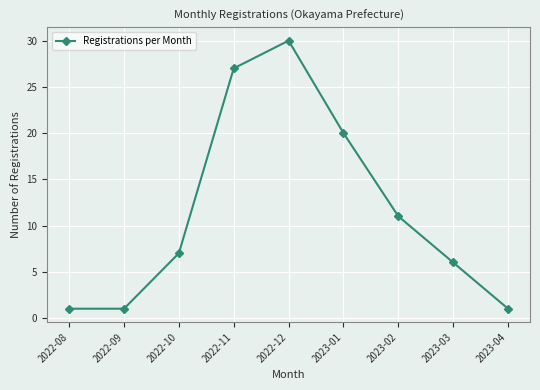

Reading left to right, transcribe all the data shown in this chart.

1	1	7	27	30	20	11	6	1